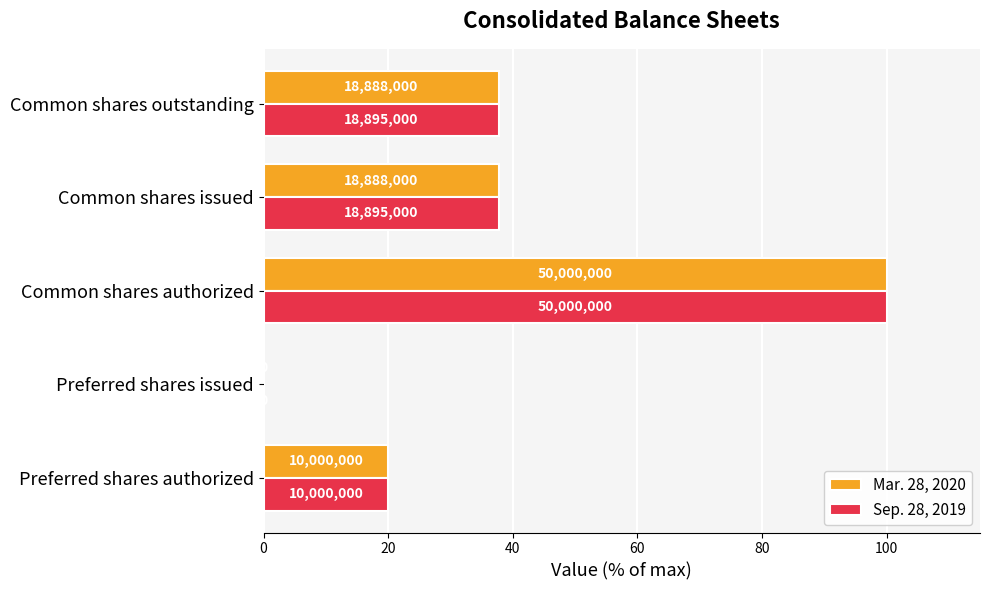

List the series in order of their overall mean, highest first.

Sep. 28, 2019, Mar. 28, 2020